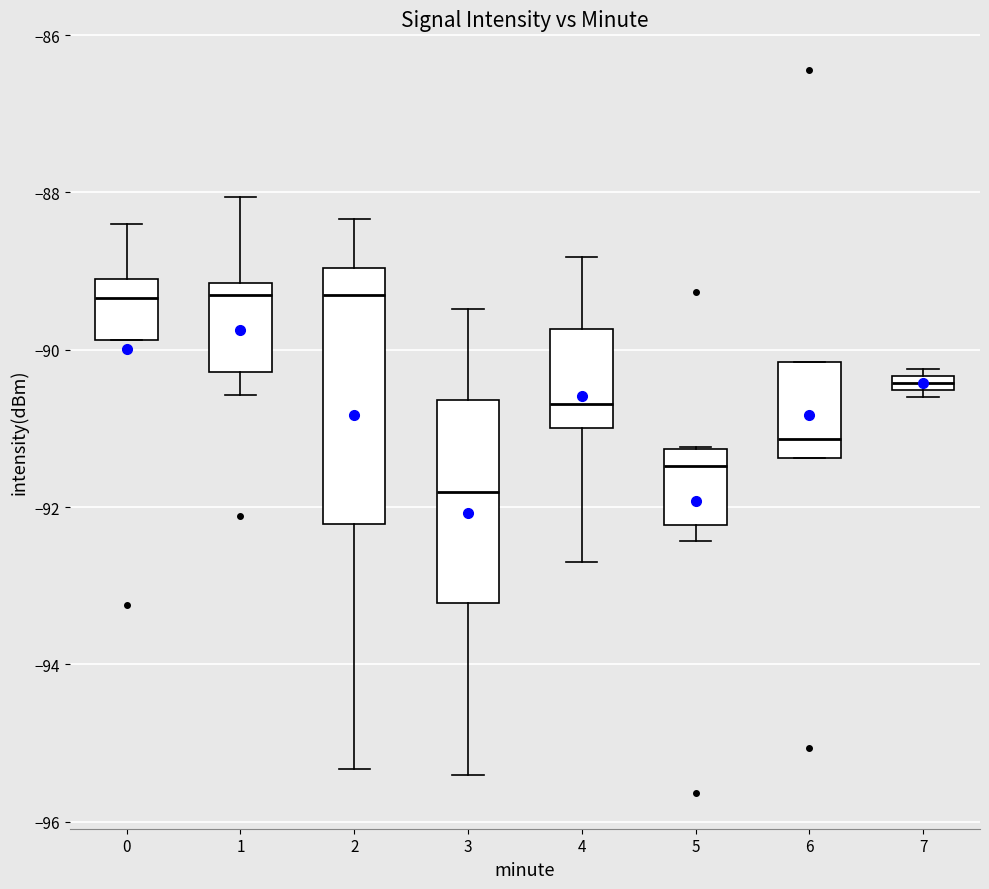

Which box is the tallest, from its lower edge to its upper edge?

2